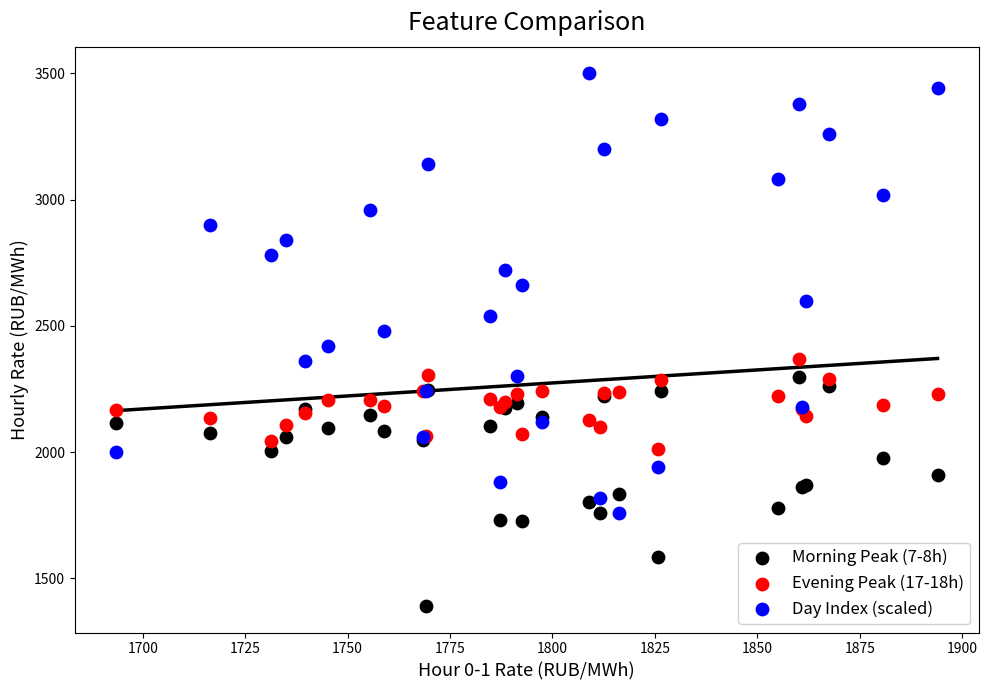

What are all the series names shown in the legend?

Morning Peak (7-8h), Evening Peak (17-18h), Day Index (scaled)